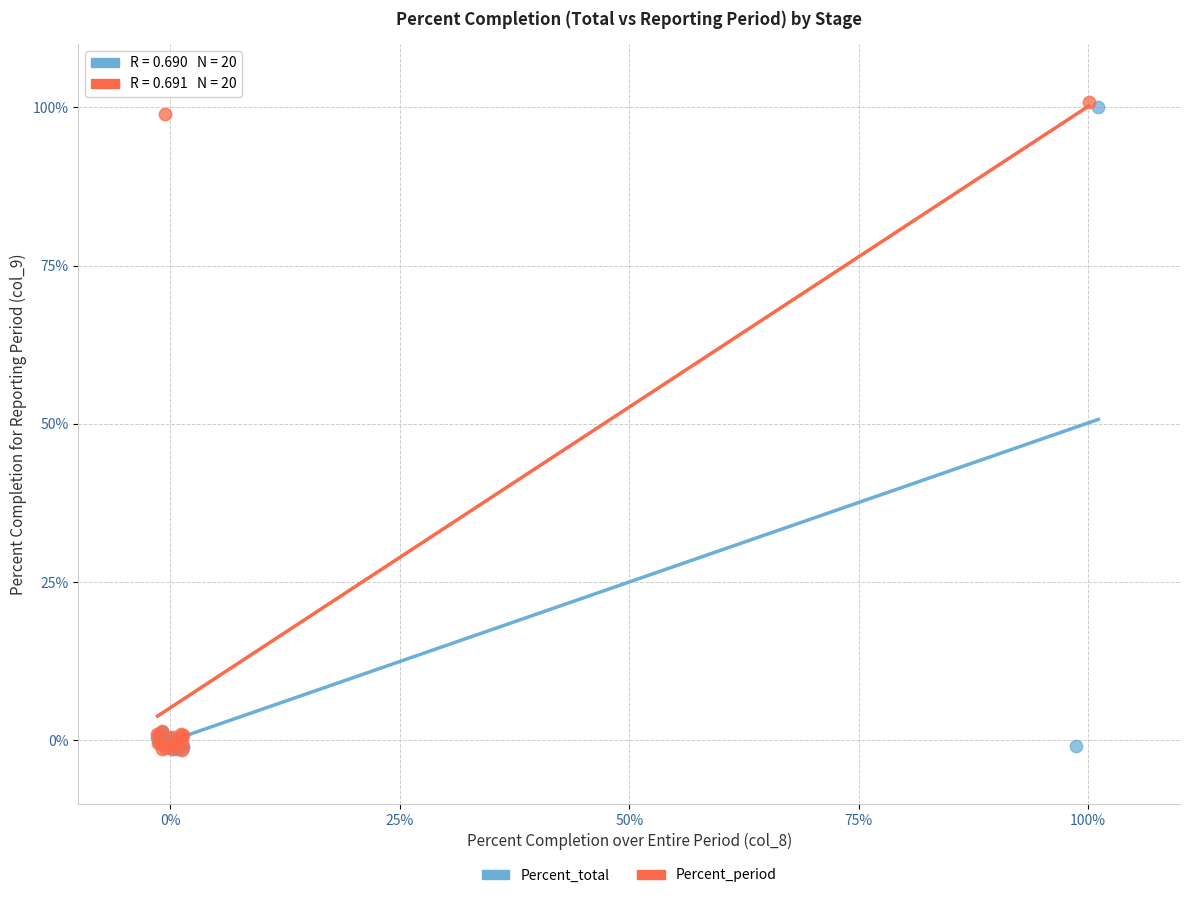

Which series has the widest spread of Y values?

Percent_period